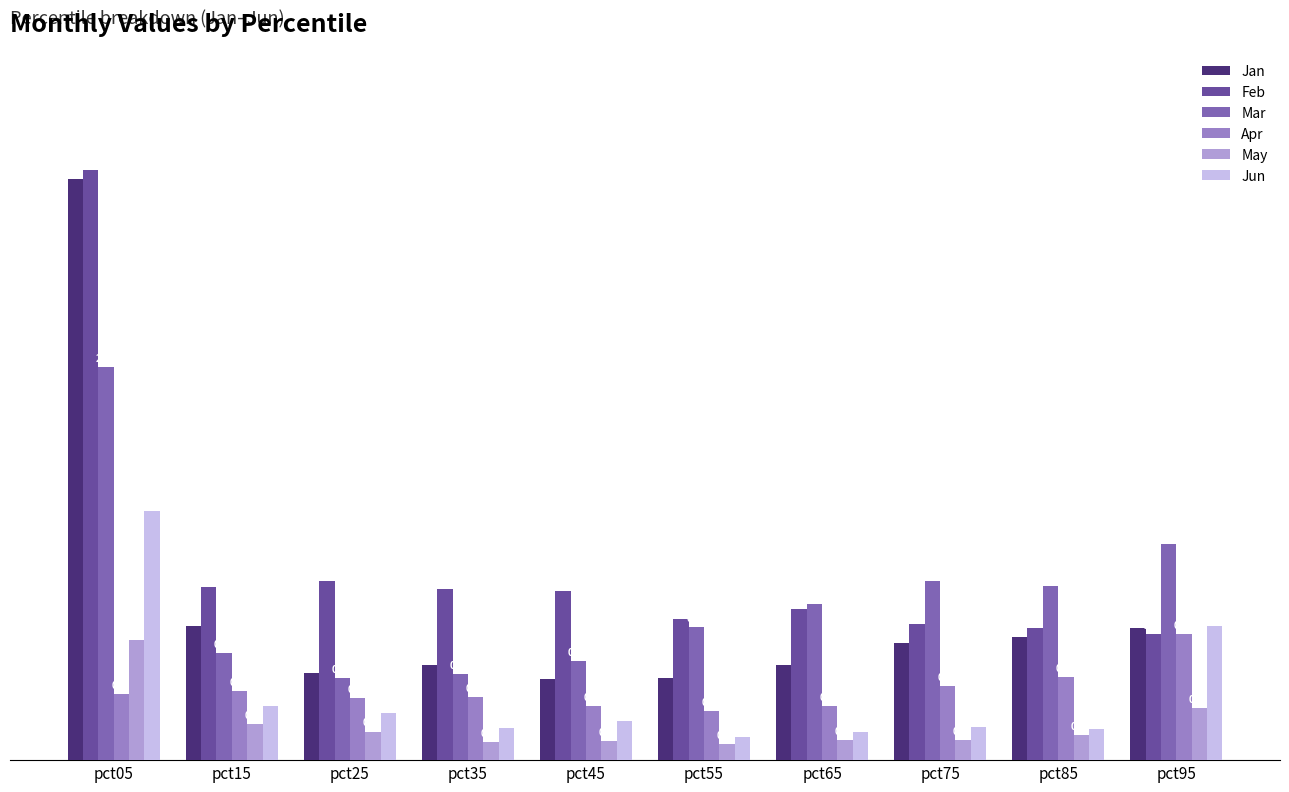

Reading left to right, list all the values displayed in this chart.

Jan: pct05=3.0	pct15=0.7	pct25=0.4	pct35=0.5	pct45=0.4	pct55=0.4	pct65=0.5	pct75=0.6	pct85=0.6	pct95=0.7
Feb: pct05=3.1	pct15=0.9	pct25=0.9	pct35=0.9	pct45=0.9	pct55=0.7	pct65=0.8	pct75=0.7	pct85=0.7	pct95=0.7
Mar: pct05=2.0	pct15=0.6	pct25=0.4	pct35=0.4	pct45=0.5	pct55=0.7	pct65=0.8	pct75=0.9	pct85=0.9	pct95=1.1
Apr: pct05=0.3	pct15=0.4	pct25=0.3	pct35=0.3	pct45=0.3	pct55=0.3	pct65=0.3	pct75=0.4	pct85=0.4	pct95=0.7
May: pct05=0.6	pct15=0.2	pct25=0.1	pct35=0.1	pct45=0.1	pct55=0.1	pct65=0.1	pct75=0.1	pct85=0.1	pct95=0.3
Jun: pct05=1.3	pct15=0.3	pct25=0.2	pct35=0.2	pct45=0.2	pct55=0.1	pct65=0.1	pct75=0.2	pct85=0.2	pct95=0.7